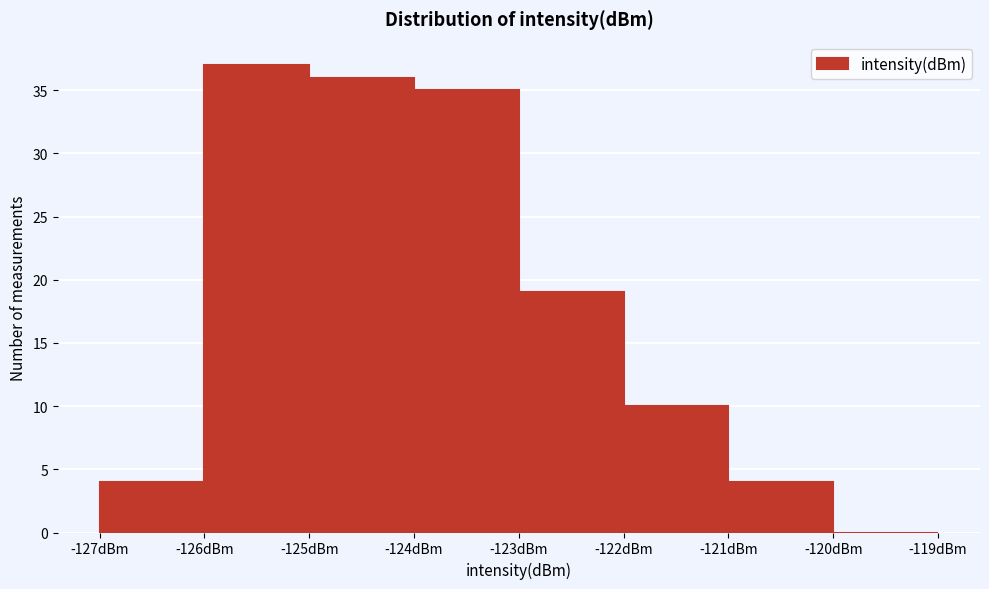

How tall is the bar that spans -123 to -122 on the x-axis? The values are not printed on the chart, so give them approximately, as read against the axis.

19